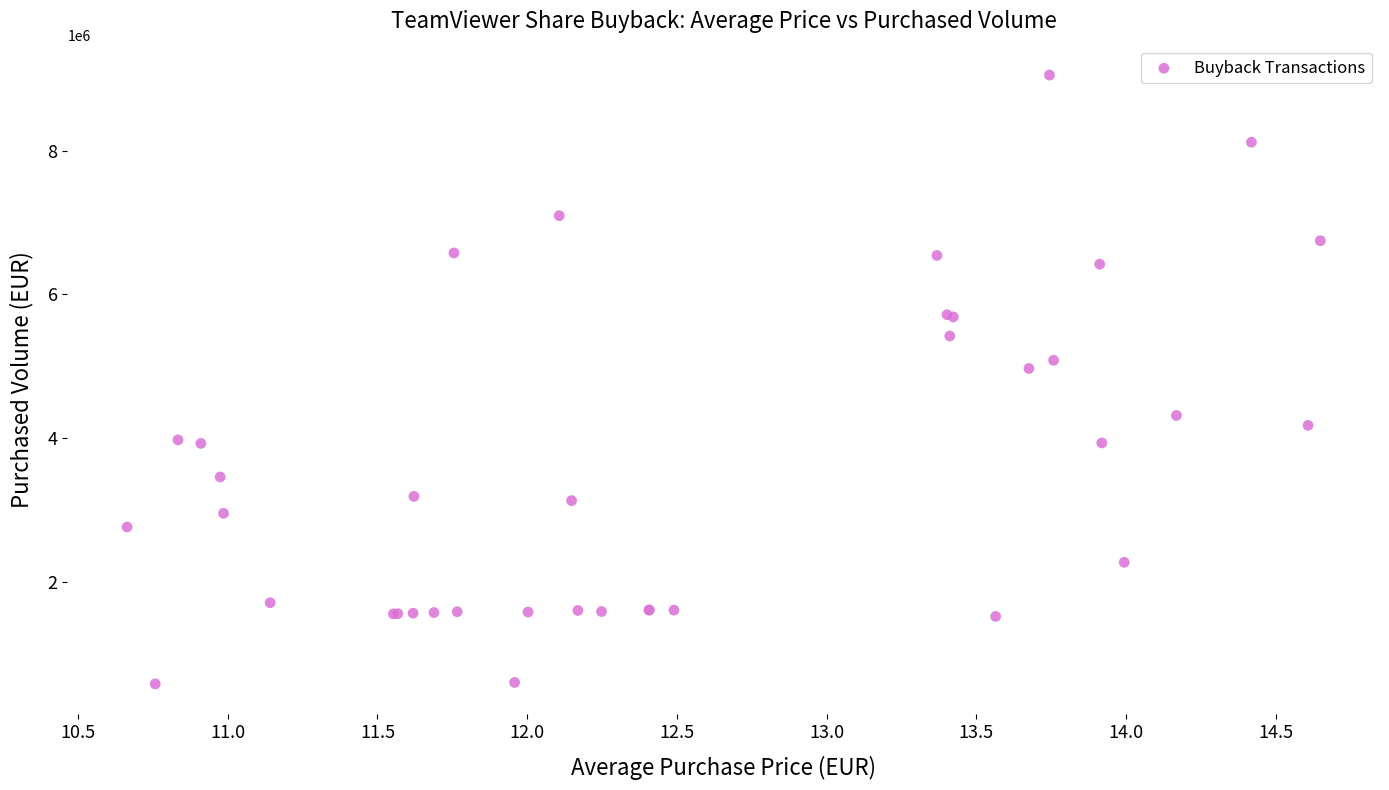

What Y value in the scatter plot is closest to 4818140?

4971049.7